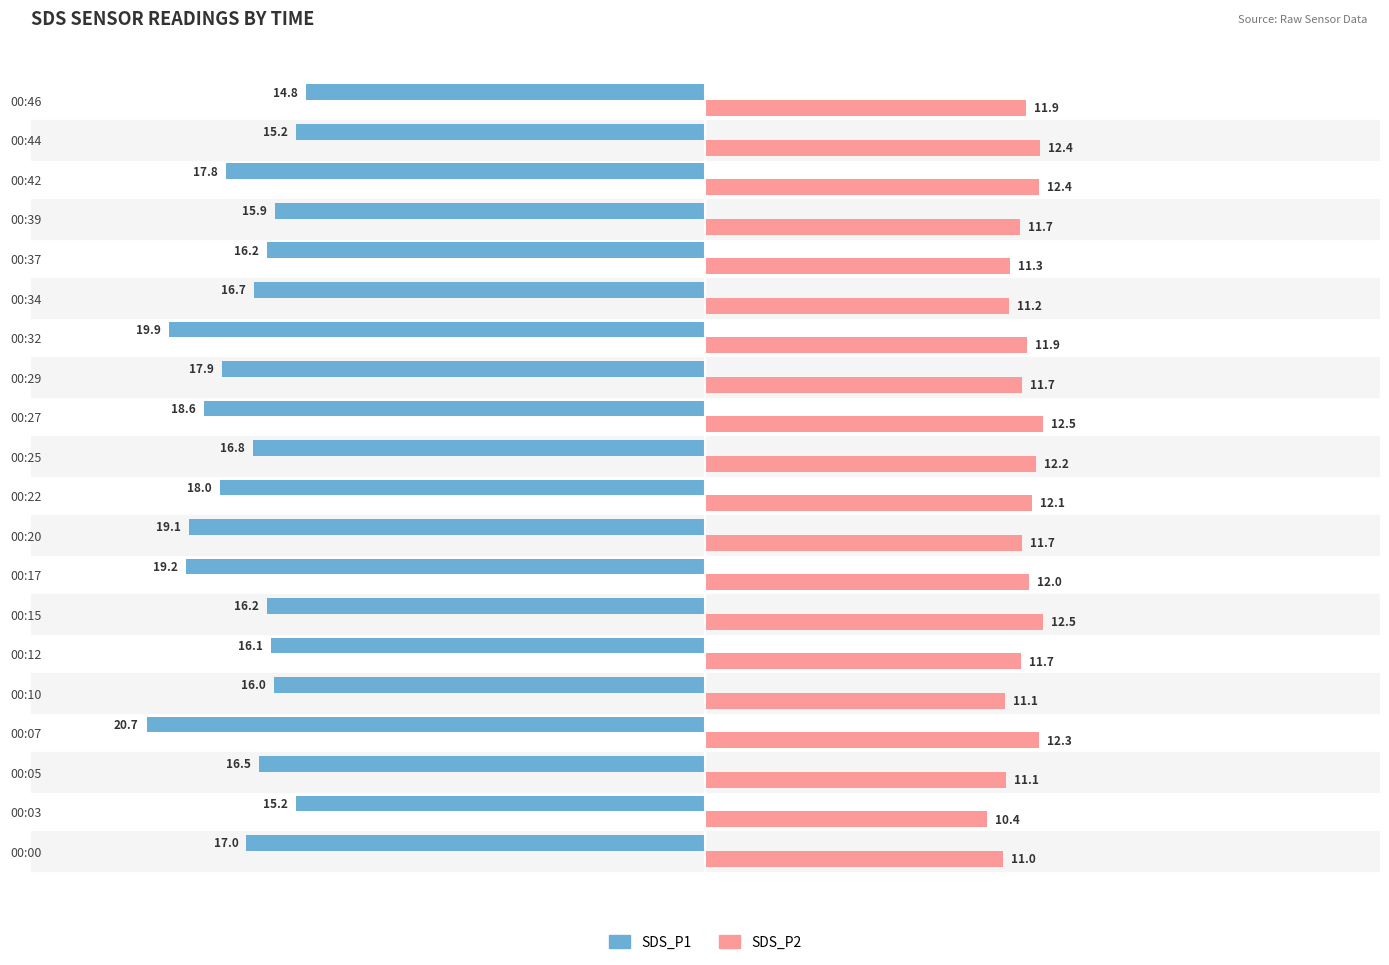

At how many categories does at least one series exceed 9?

20